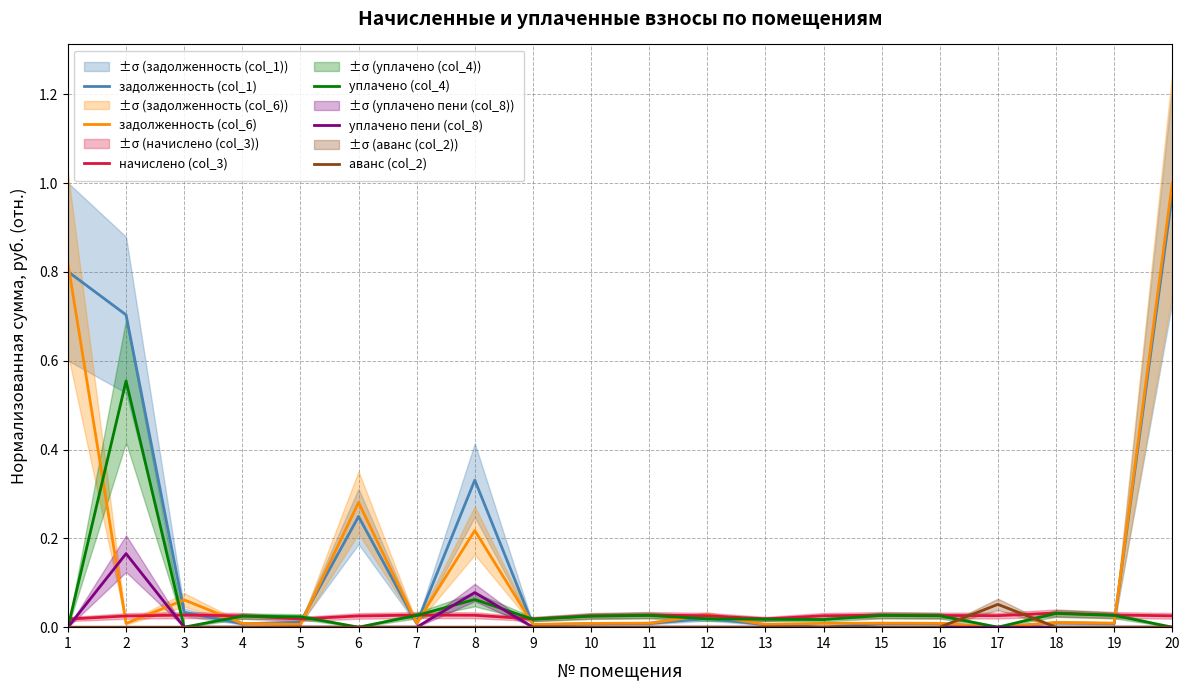

Which series has the largest range (max minus min)?

задолженность (col_6)